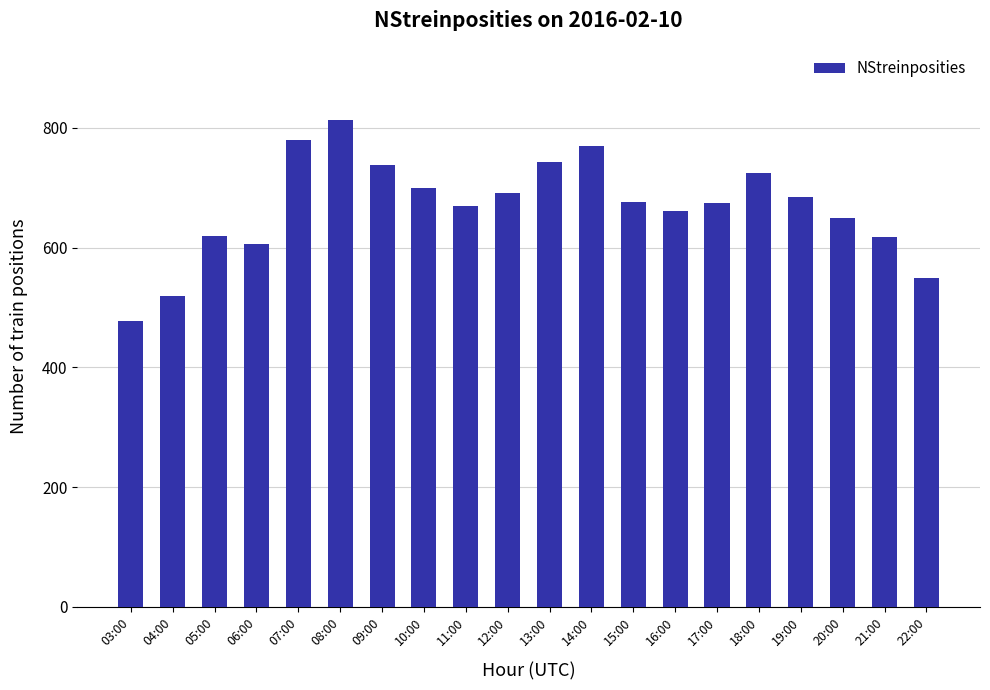

Are the bars horizontal?

No